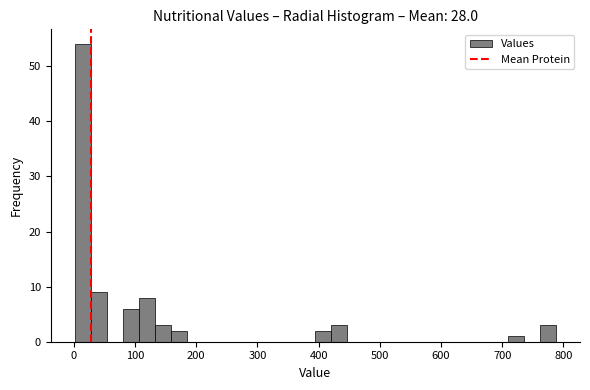

Read against the x-axis, roughly where is the centre of the tallest bar?

10